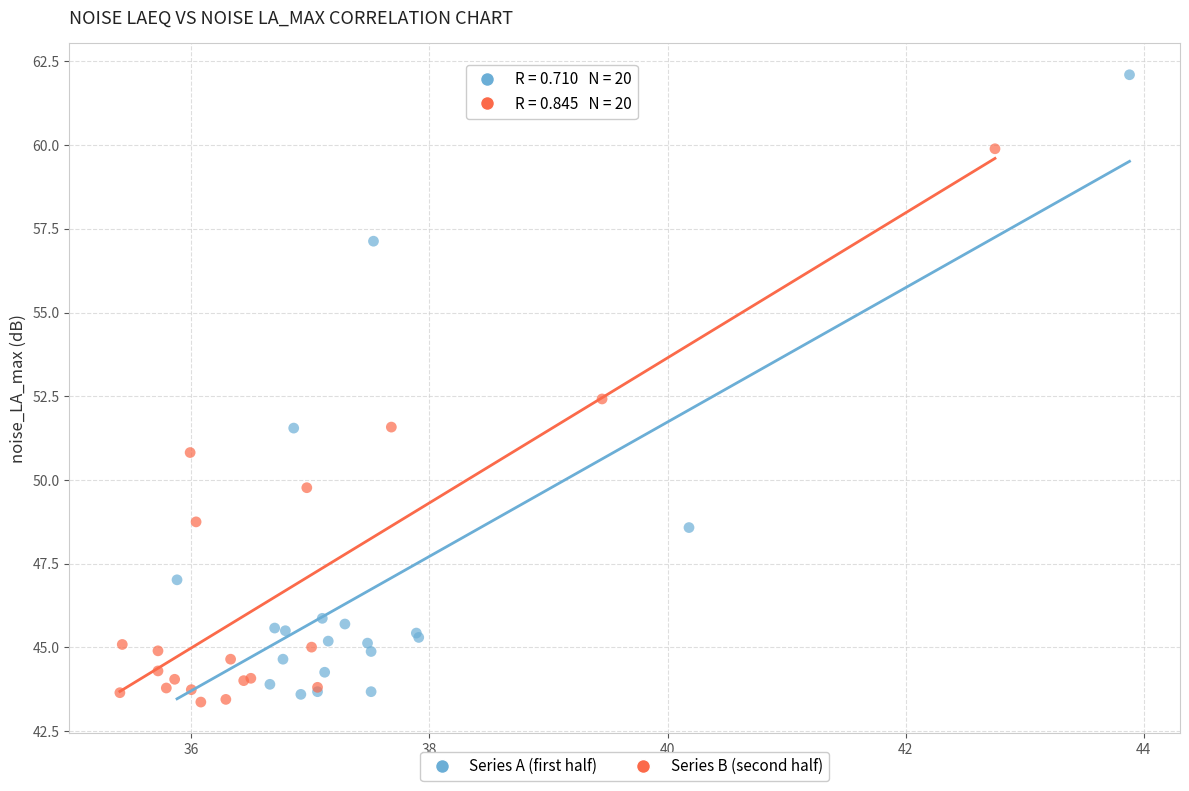

Which series reaches the maximum Y coordinate?

Series A (first half)